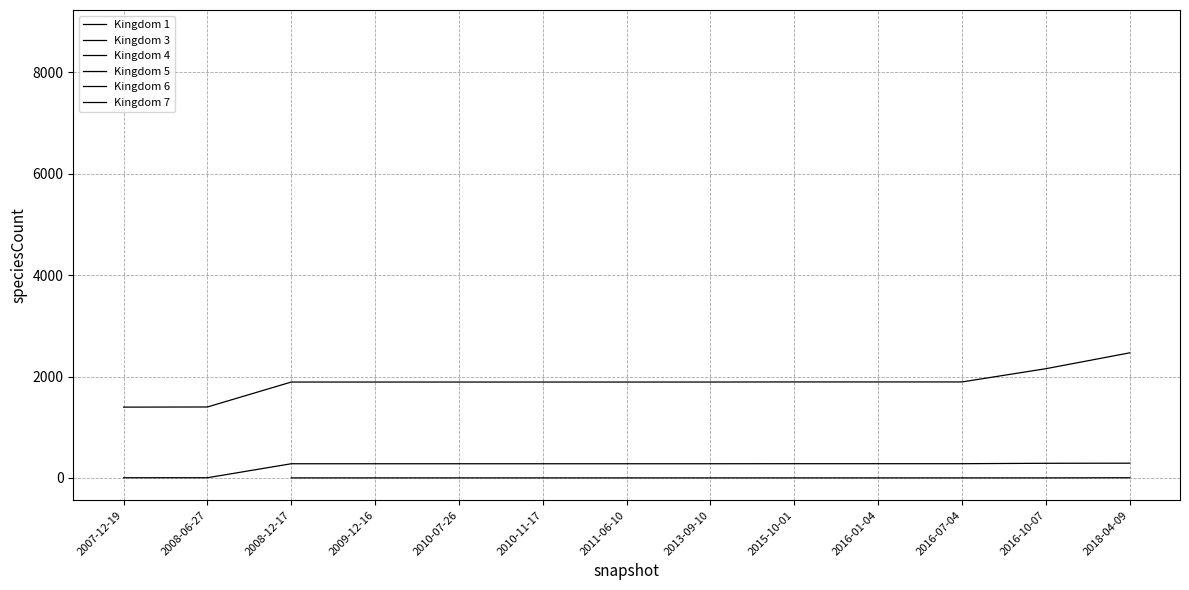

Which category has the lowest value in the Kingdom 7 series?

2008-12-17